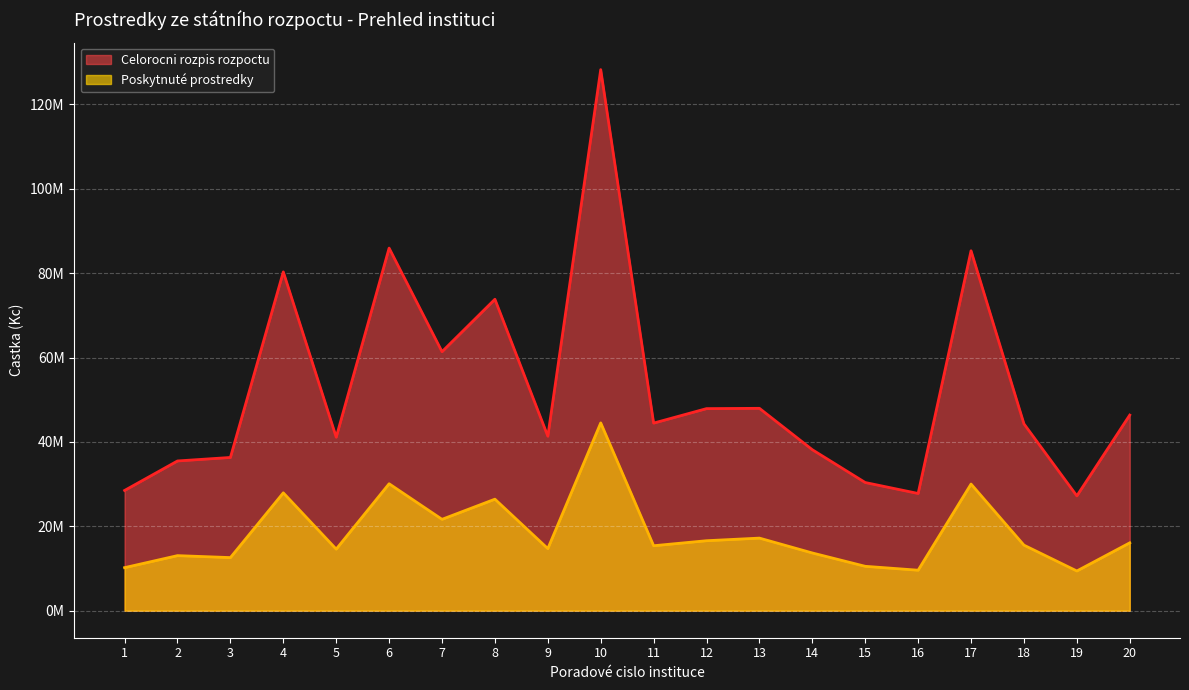

Where is the first local minimum for Celorocni rozpis rozpoctu?

5